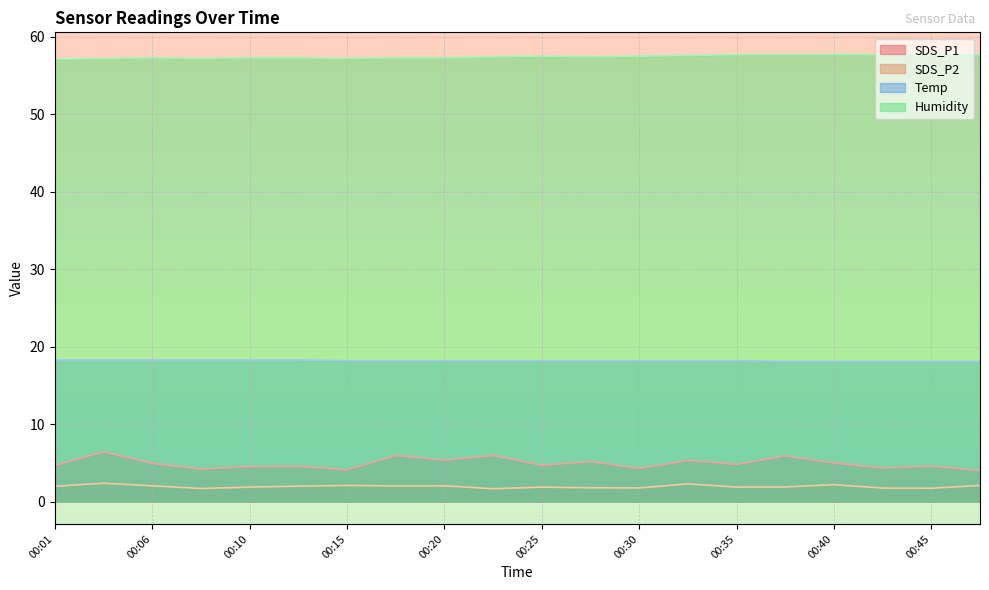

What is the difference between the Humidity values at 00:13 and 00:45?

0.4